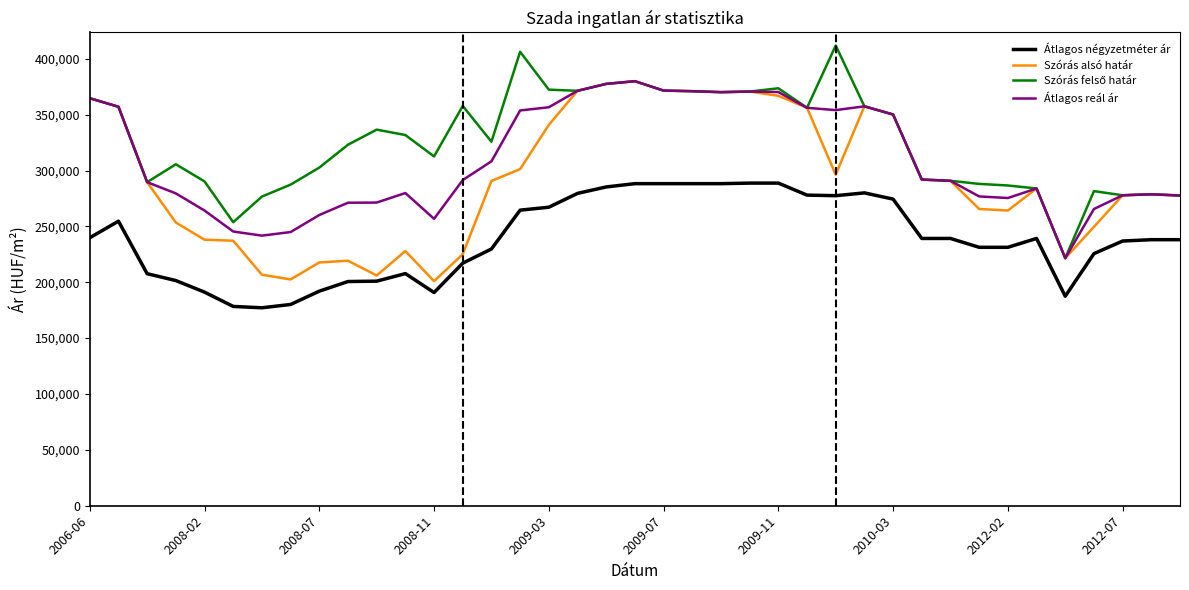

What is the maximum value shown in the chart?

411839